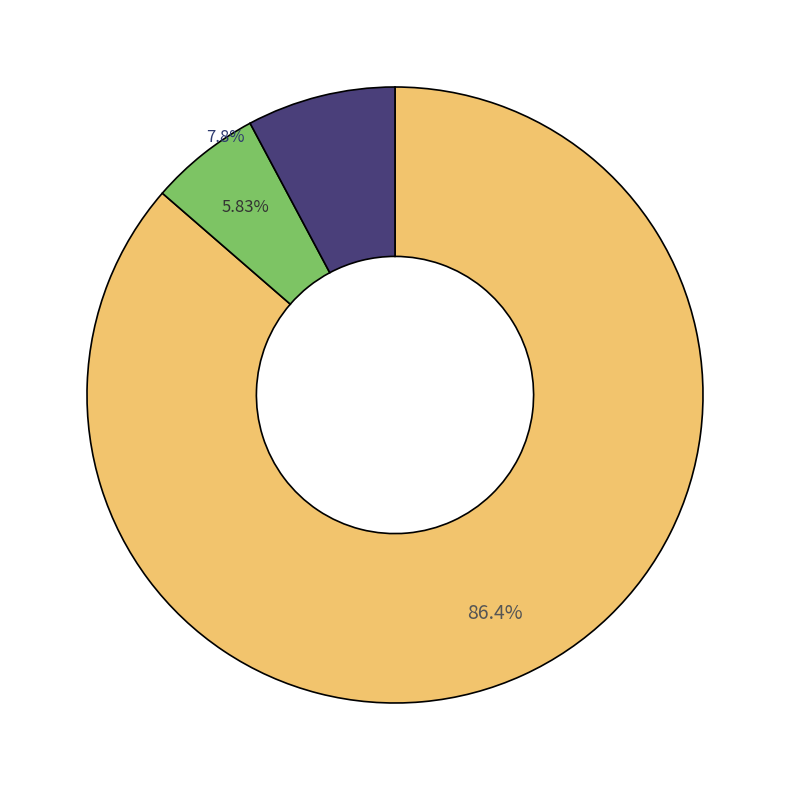

The Provenance inconnu slice represents 0% of the pie. True or false?

True